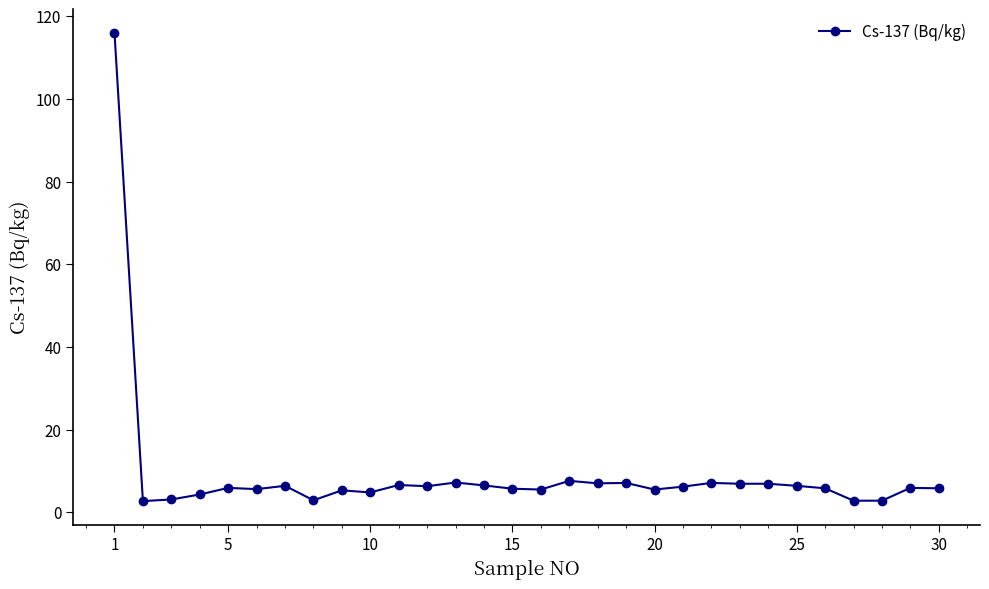

What is the greatest value displayed?

116.0